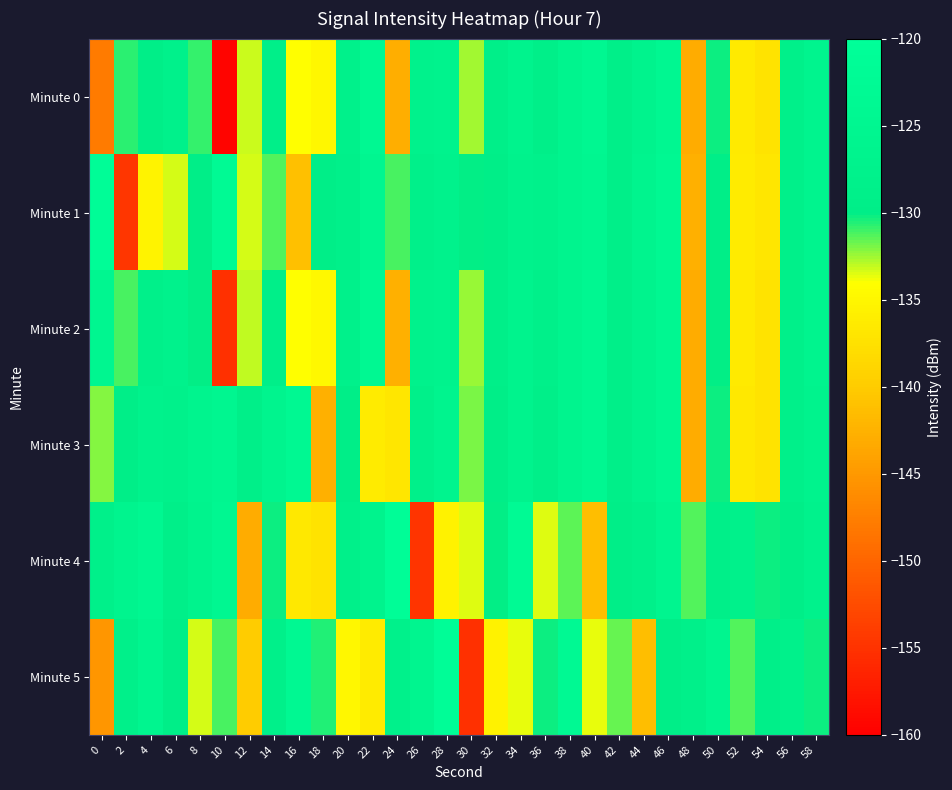

Reading right to left, transcribe all the data shown in this chart.

Minute 0: 58=-126.5	56=-128.9	54=-137.2	52=-136.6	50=-130.2	48=-143.0	46=-124.3	44=-126.7	42=-129.3	40=-124.7	38=-126.2	36=-129.0	34=-126.7	32=-129.5	30=-132.6	28=-127.0	26=-127.4	24=-142.8	22=-123.7	20=-128.2	18=-134.9	16=-134.2	14=-129.4	12=-133.2	10=-159.5	8=-130.9	6=-127.7	4=-129.9	2=-130.7	0=-147.9
Minute 1: 58=-126.4	56=-128.7	54=-137.0	52=-136.3	50=-130.0	48=-142.8	46=-124.2	44=-126.5	42=-129.1	40=-124.9	38=-126.1	36=-128.2	34=-127.4	32=-129.8	30=-130.1	28=-127.6	26=-128.9	24=-131.2	22=-125.3	20=-128.5	18=-129.7	16=-141.2	14=-131.4	12=-133.4	10=-122.8	8=-130.0	6=-133.4	4=-135.4	2=-154.6	0=-120.8
Minute 2: 58=-126.5	56=-128.8	54=-137.2	52=-136.5	50=-130.1	48=-143.0	46=-124.3	44=-126.7	42=-129.3	40=-124.7	38=-126.2	36=-128.9	34=-126.6	32=-129.5	30=-132.5	28=-127.0	26=-127.3	24=-142.7	22=-123.6	20=-128.1	18=-134.8	16=-134.1	14=-129.3	12=-133.1	10=-155.2	8=-130.1	6=-127.6	4=-128.9	2=-131.2	0=-125.3
Minute 3: 58=-126.6	56=-128.9	54=-137.3	52=-136.6	50=-130.2	48=-143.1	46=-124.4	44=-126.8	42=-129.4	40=-124.8	38=-126.3	36=-129.0	34=-126.8	32=-129.6	30=-131.9	28=-126.4	26=-128.7	24=-137.0	22=-136.3	20=-130.0	18=-142.8	16=-124.2	14=-126.5	12=-129.1	10=-124.9	8=-126.1	6=-128.2	4=-127.4	2=-129.8	0=-132.1
Minute 4: 58=-127.5	56=-129.9	54=-130.2	52=-127.7	50=-129.0	48=-131.3	46=-125.4	44=-128.6	42=-129.8	40=-141.3	38=-131.5	36=-133.5	34=-122.9	32=-130.1	30=-133.5	28=-135.5	26=-154.8	24=-121.0	22=-126.6	20=-128.9	18=-137.3	16=-136.6	14=-130.2	12=-143.1	10=-124.3	8=-126.6	6=-129.2	4=-124.8	2=-126.0	0=-128.3
Minute 5: 58=-130.3	56=-127.8	54=-129.1	52=-131.4	50=-125.5	48=-128.7	46=-129.9	44=-141.4	42=-131.6	40=-133.6	38=-123.0	36=-130.2	34=-133.6	32=-135.6	30=-155.3	28=-121.1	26=-125.4	24=-128.0	22=-136.3	20=-135.0	18=-130.6	16=-124.0	14=-128.7	12=-140.0	10=-131.1	8=-133.4	6=-129.6	4=-125.8	2=-128.5	0=-145.2